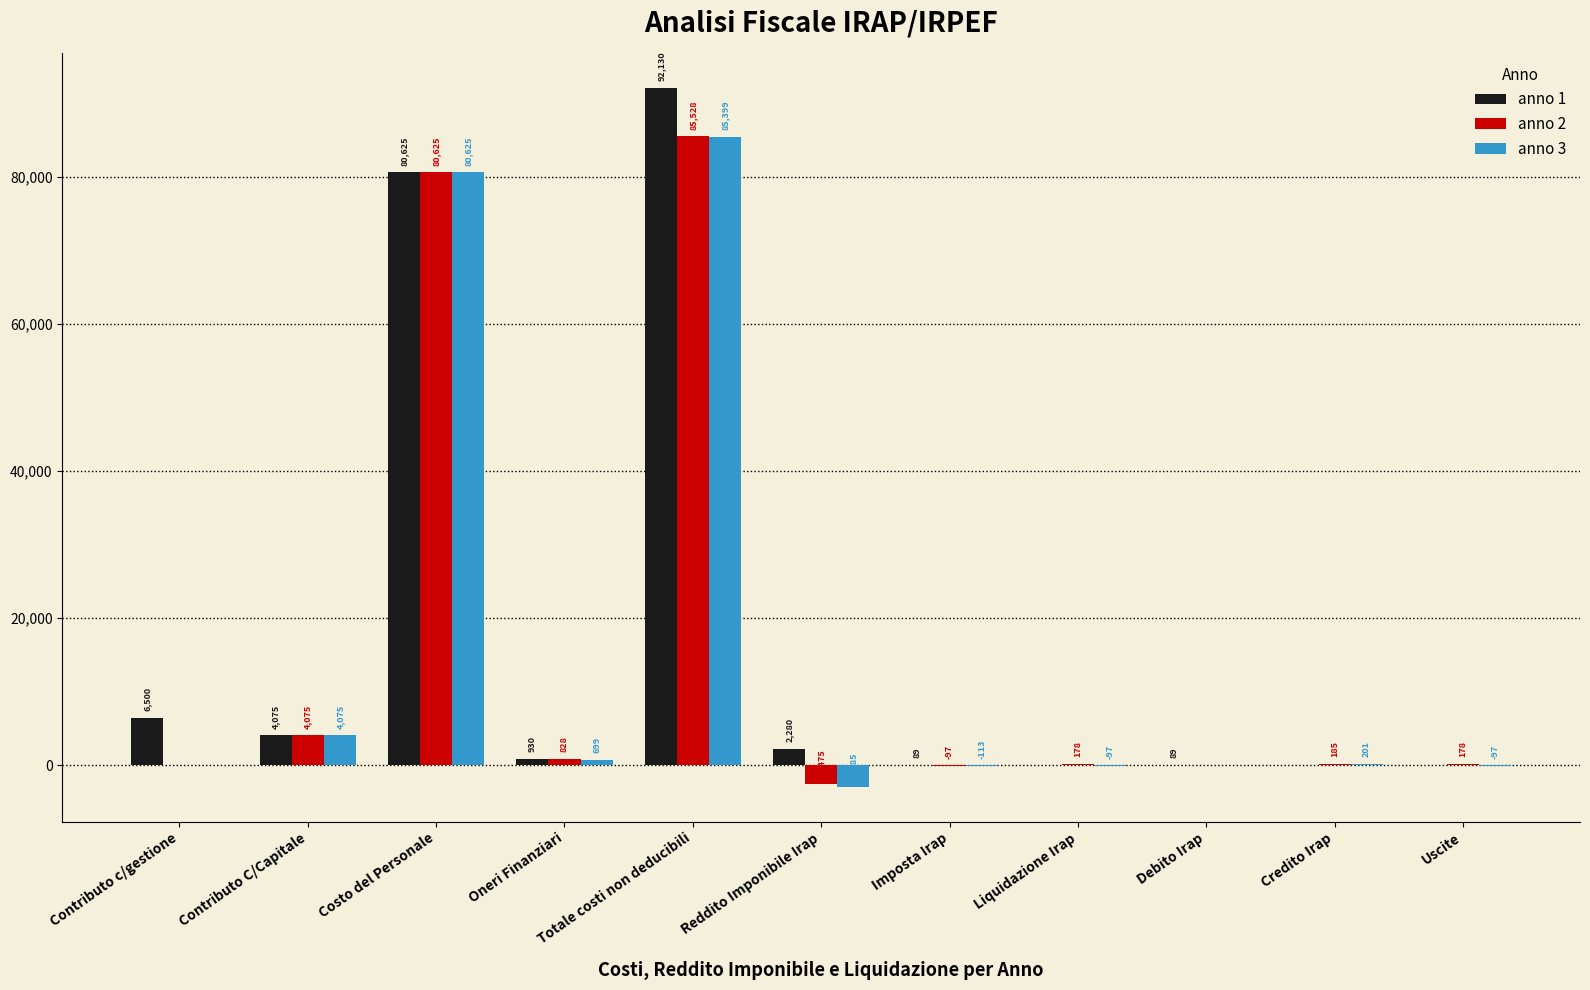

What is the total value across all series at Imposta Irap?

-120.1